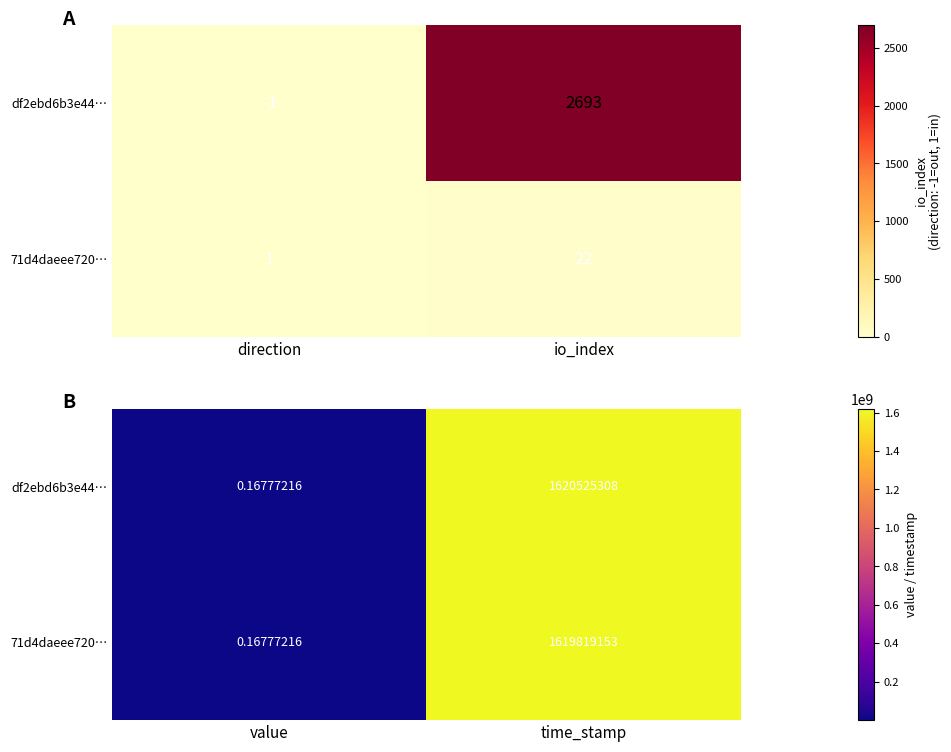

Is the value of 71d4daeee720… at value greater than the value of df2ebd6b3e44… at time_stamp?

No